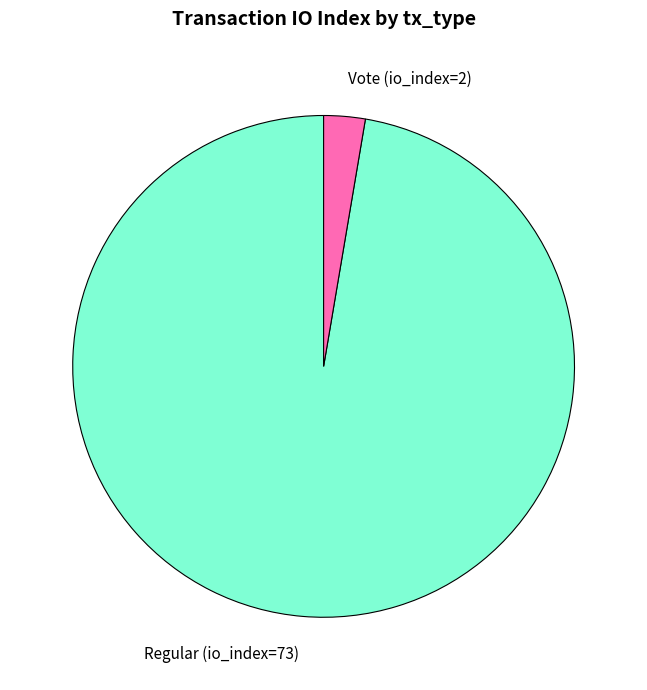

The Vote (io_index=2) slice represents 18% of the pie. True or false?

False